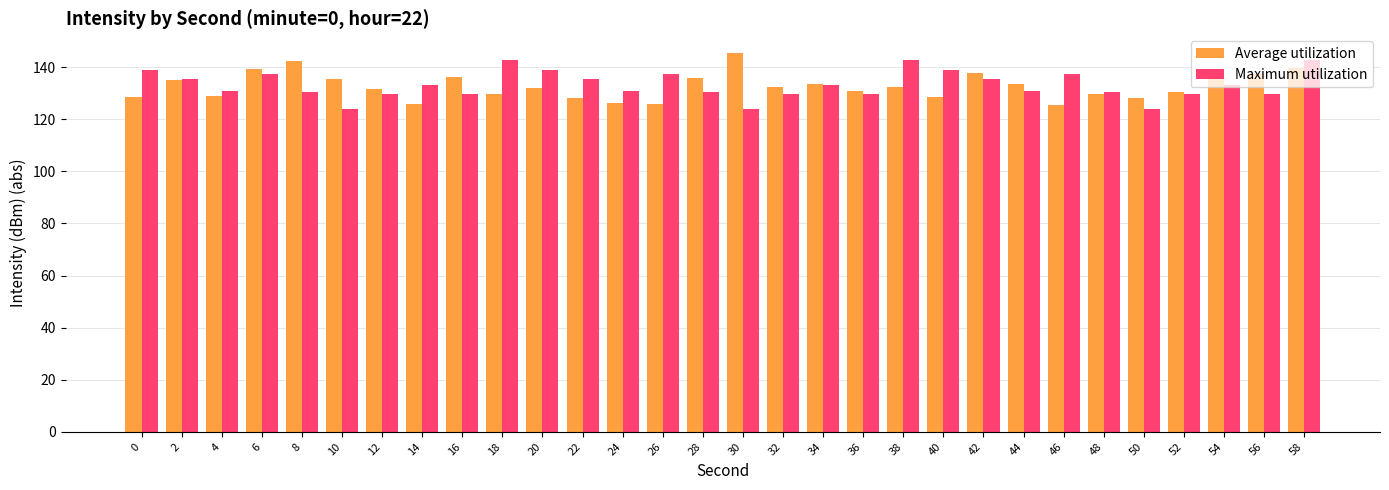

What is the minimum value for Average utilization?

125.6